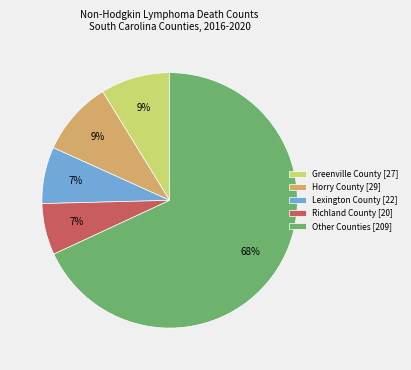

To the nearest percent, what is the combined percentage of Lexington County [22] and Richland County [20]?

14%